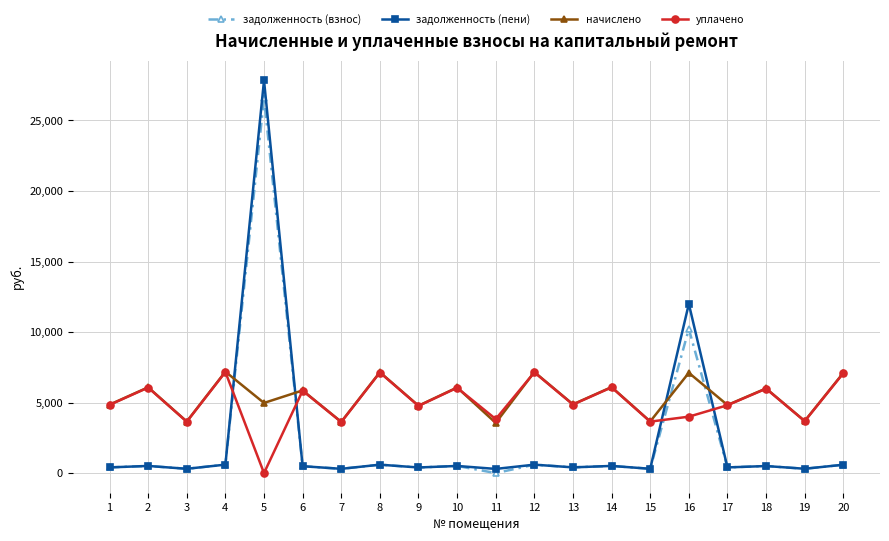

How many times do задолженность (пени) and уплачено cross each other?

4